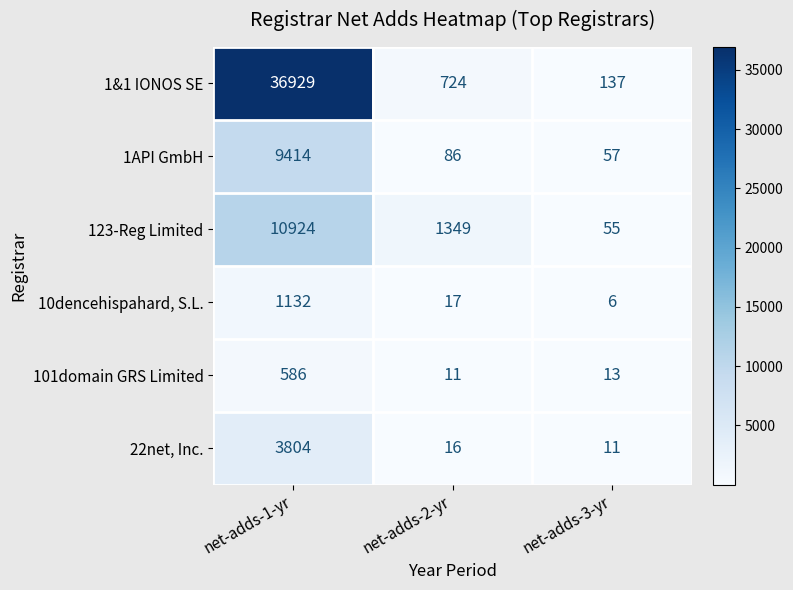

Which series changed the most between net-adds-1-yr and net-adds-2-yr?

1&1 IONOS SE